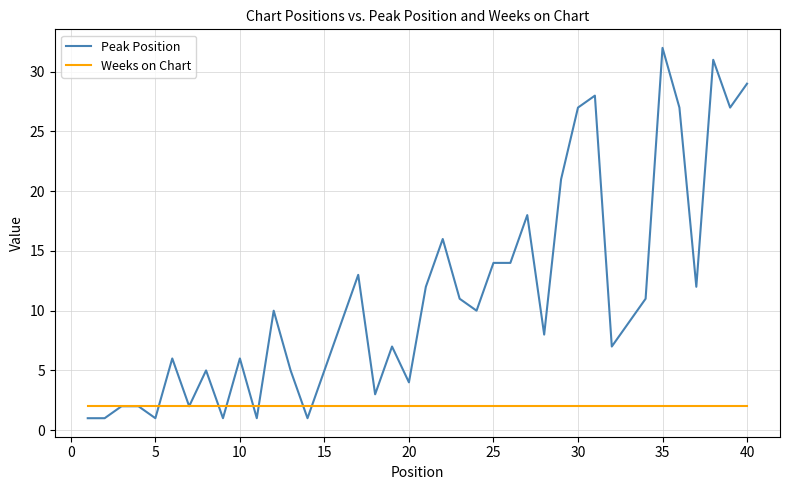

Which series has the widest spread of values?

Peak Position